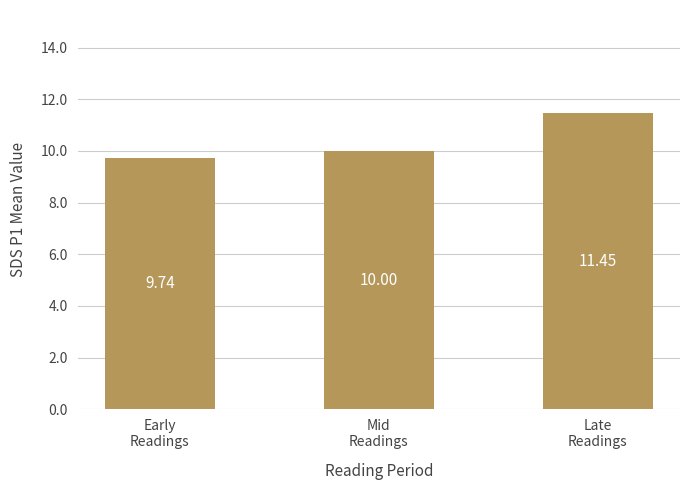

Which category has the highest value across all series?

Late
Readings